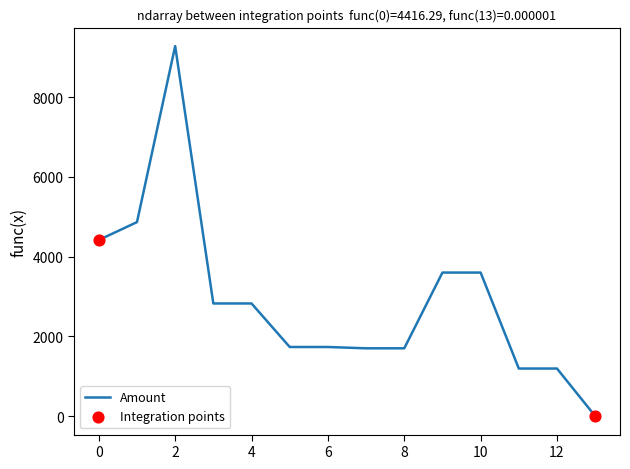

What is the difference between the maximum and minimum values?

9280.7